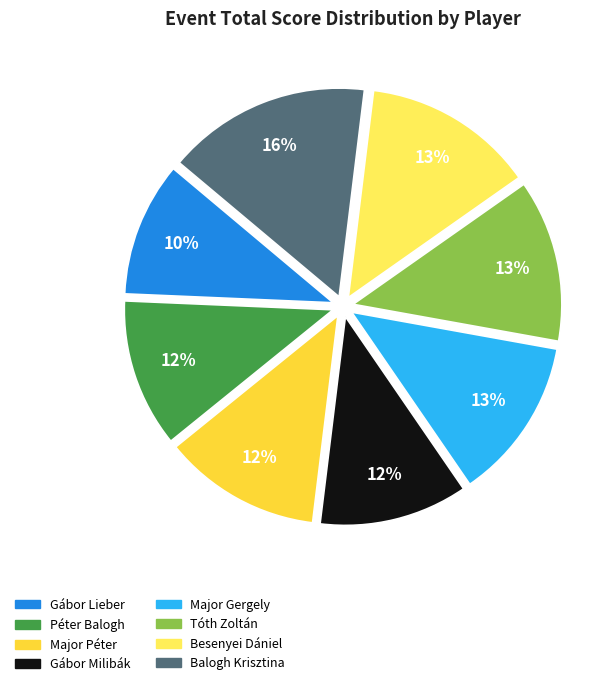

What percentage is the Tóth Zoltán slice, to the nearest percent?

13%